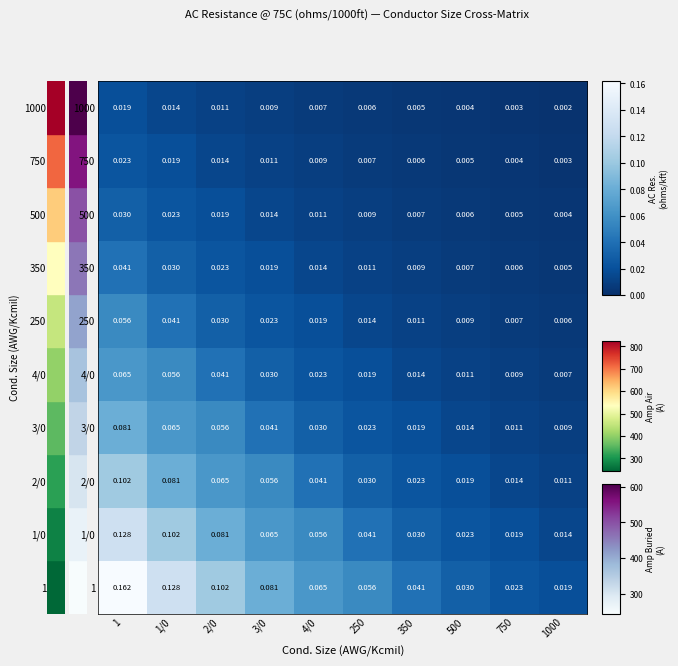

Is the value of 3/0 at 1/0 greater than the value of 750 at 750?

Yes